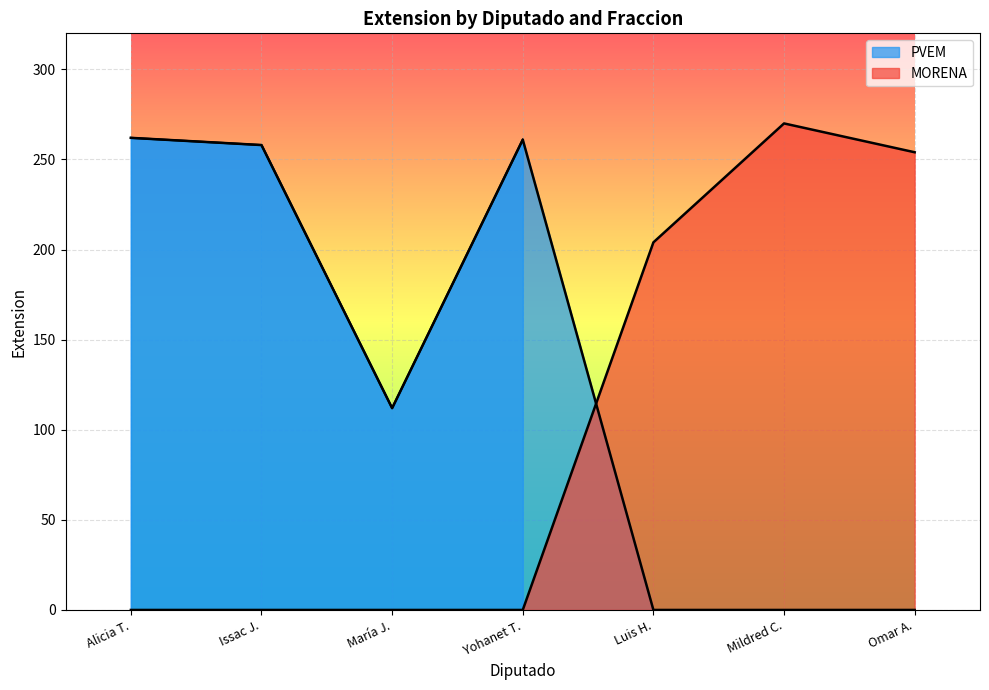

What is the ratio of the value at Yohanet T. to the value at María J.?

2.3